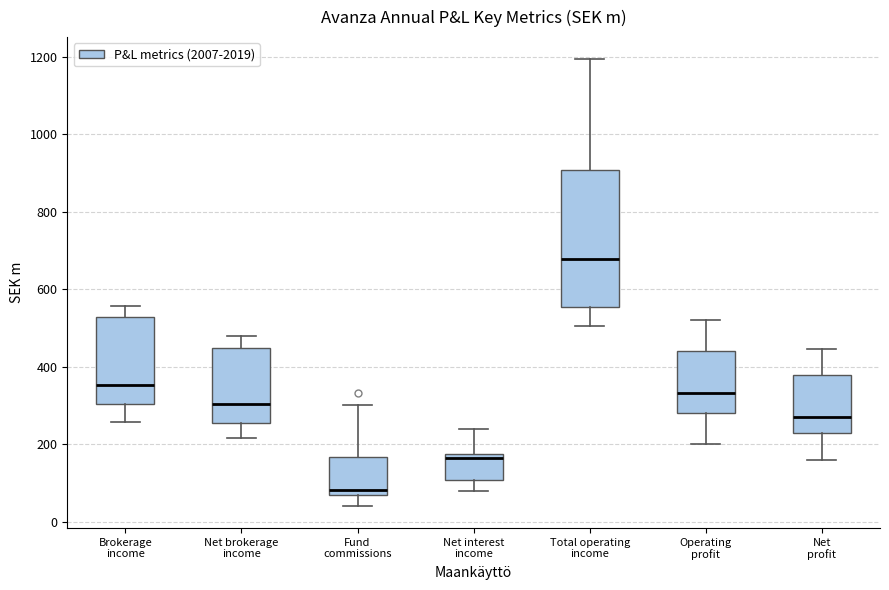

Reading left to right, read every box against the y-axis: the position of its median line, the range the box covers, and the ends of its whiskers. The values are not printed on the chart, so give them approximately, as read against the axis.

Brokerage income: median 360, box 300 to 520, whiskers 260 to 560
Net brokerage income: median 300, box 260 to 440, whiskers 220 to 480
Fund commissions: median 80, box 60 to 160, whiskers 40 to 300
Net interest income: median 160, box 100 to 180, whiskers 80 to 240
Total operating income: median 680, box 560 to 900, whiskers 500 to 1200
Operating profit: median 340, box 280 to 440, whiskers 200 to 520
Net profit: median 280, box 220 to 380, whiskers 160 to 440